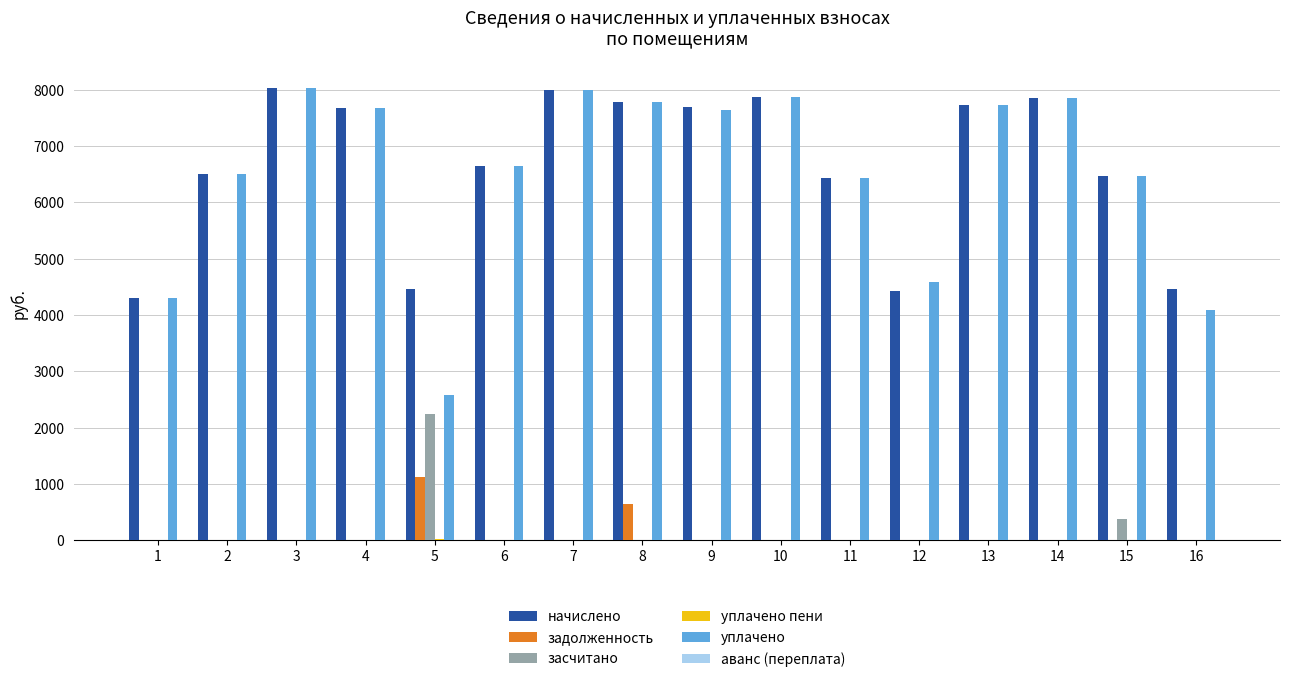

Are the bars grouped side by side (vs. stacked)?

Yes